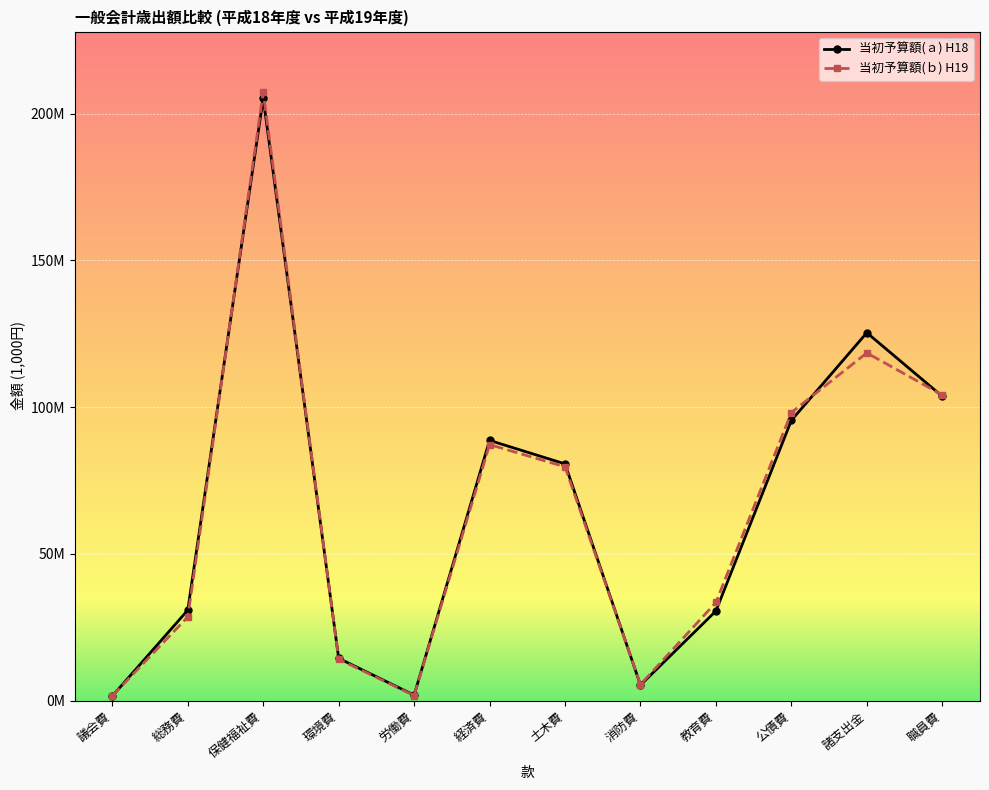

Which series has the largest total across all categories?

当初予算額(ａ)